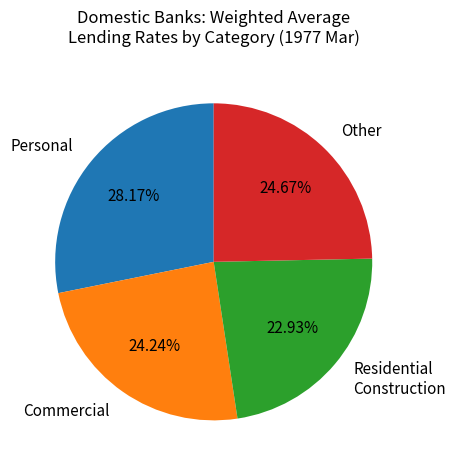

How many segments does this pie chart have?

4